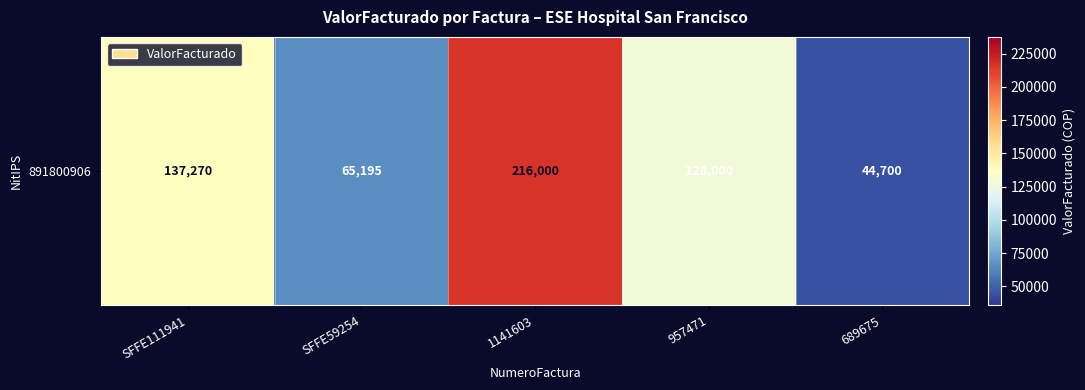

Where is the data nearest to the value 130350?

957471